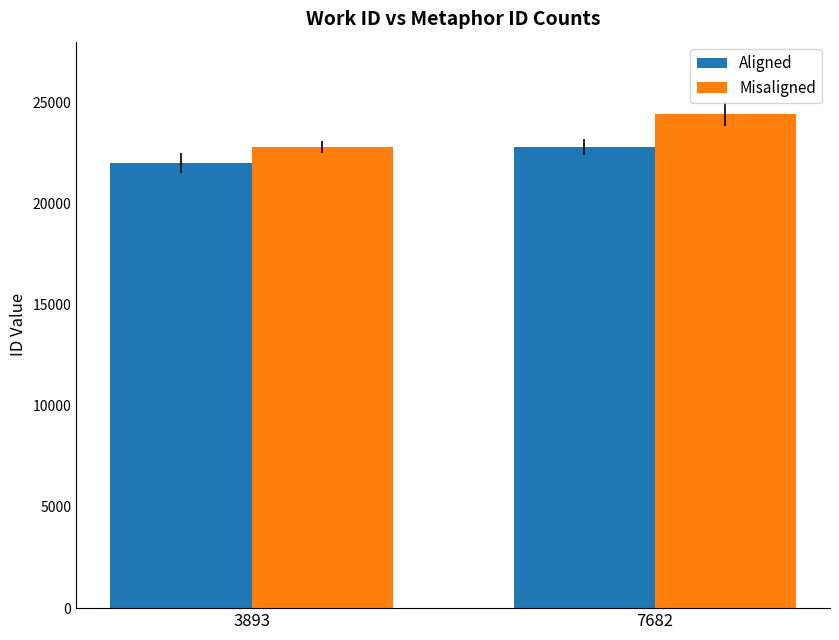

What is the difference between the Aligned values at 7682 and 3893?

803